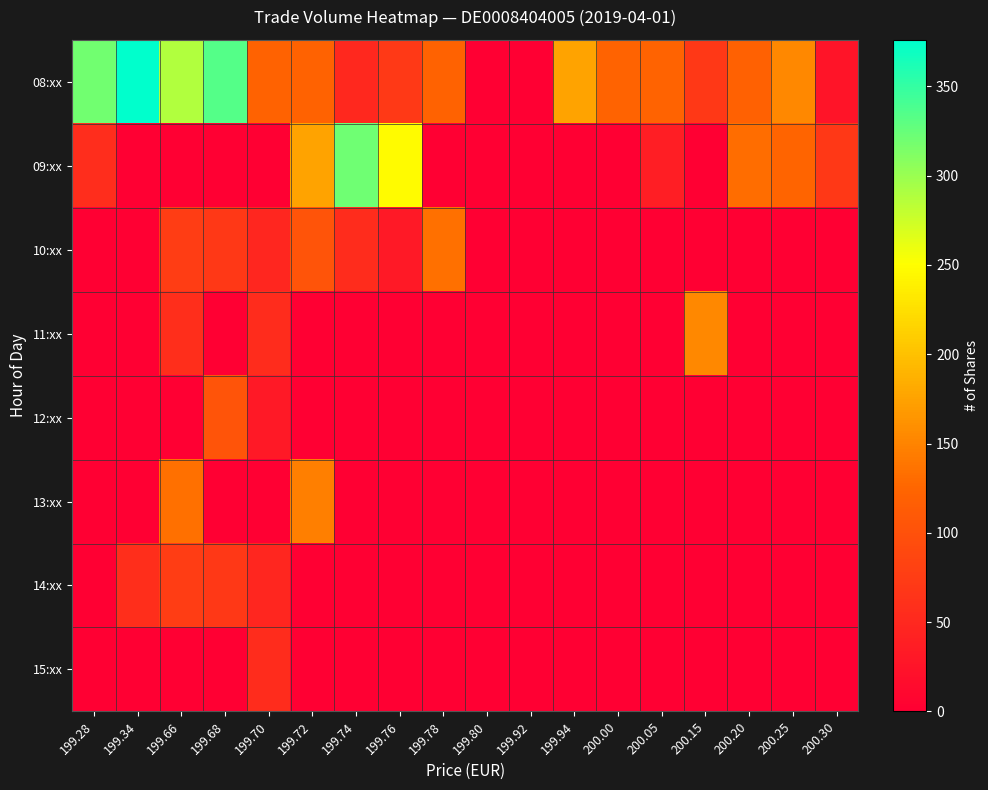

Which series has the widest spread of values?

08:xx